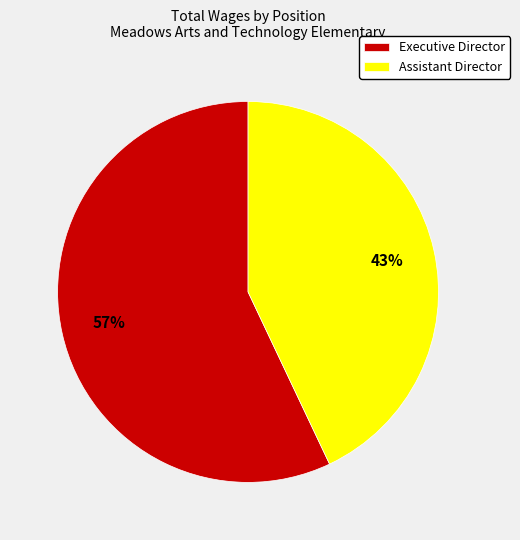

To the nearest percent, what is the combined percentage of Assistant Director and Executive Director?

100%